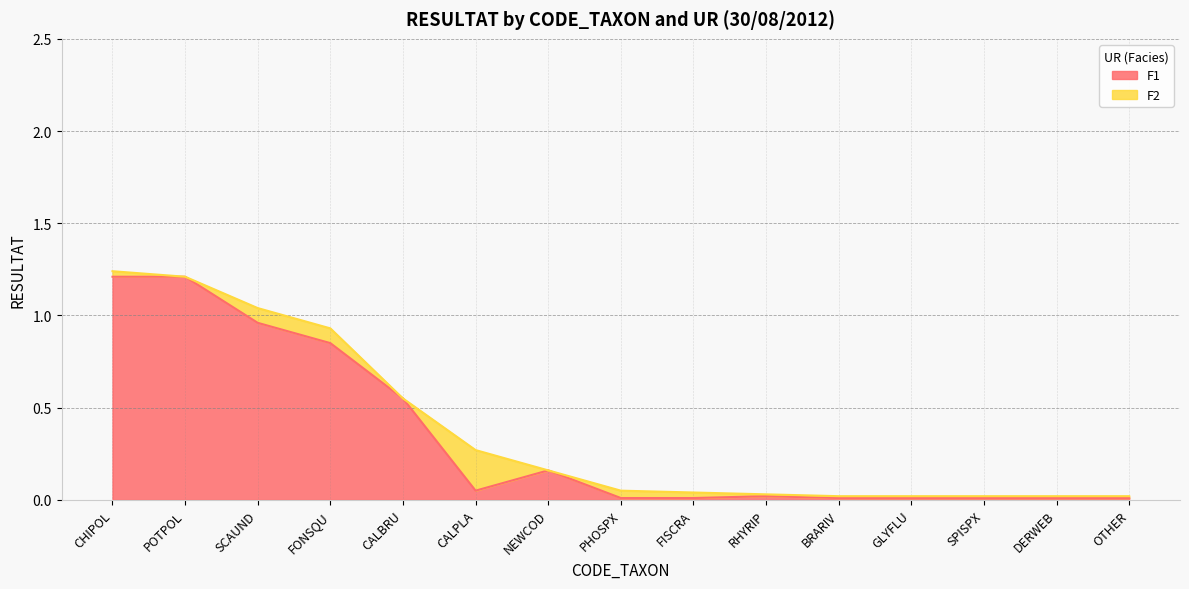

Which has a higher value, CALPLA or CHIPOL?

CHIPOL